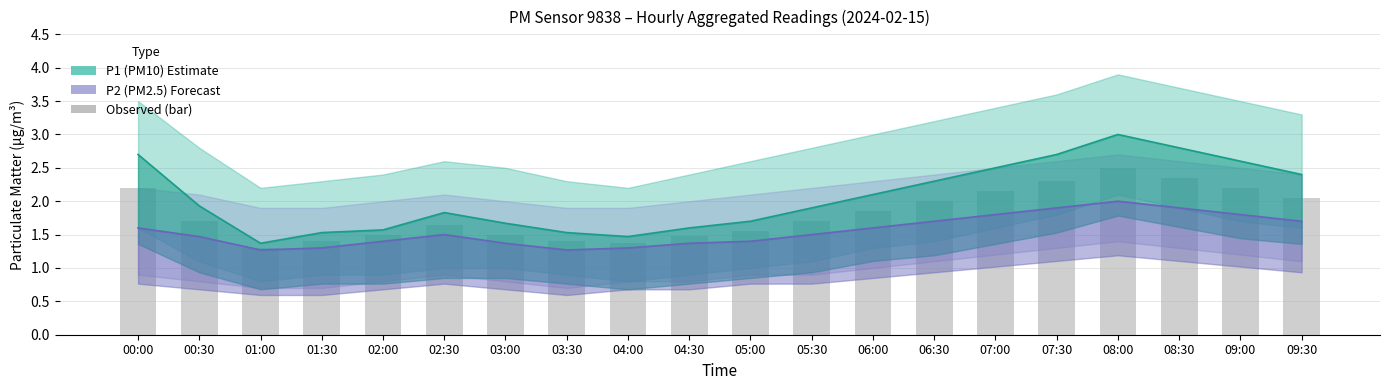

What is the value of the P1 line bar at the 6th from the left?

1.8